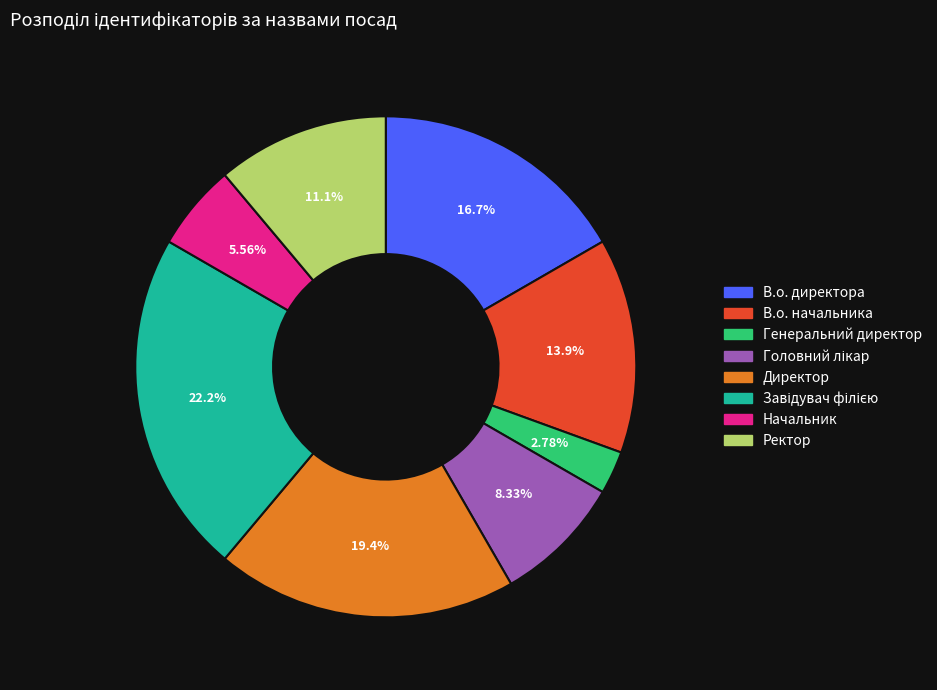

What is the total percentage of Начальник and В.о. директора?

22.2%